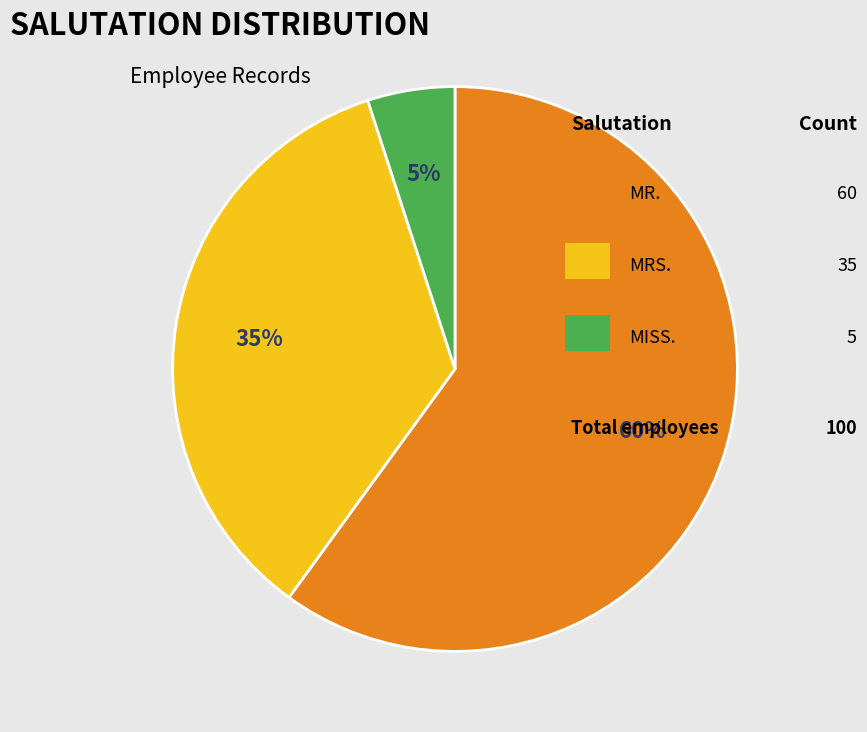

Is there a majority slice in this chart?

Yes